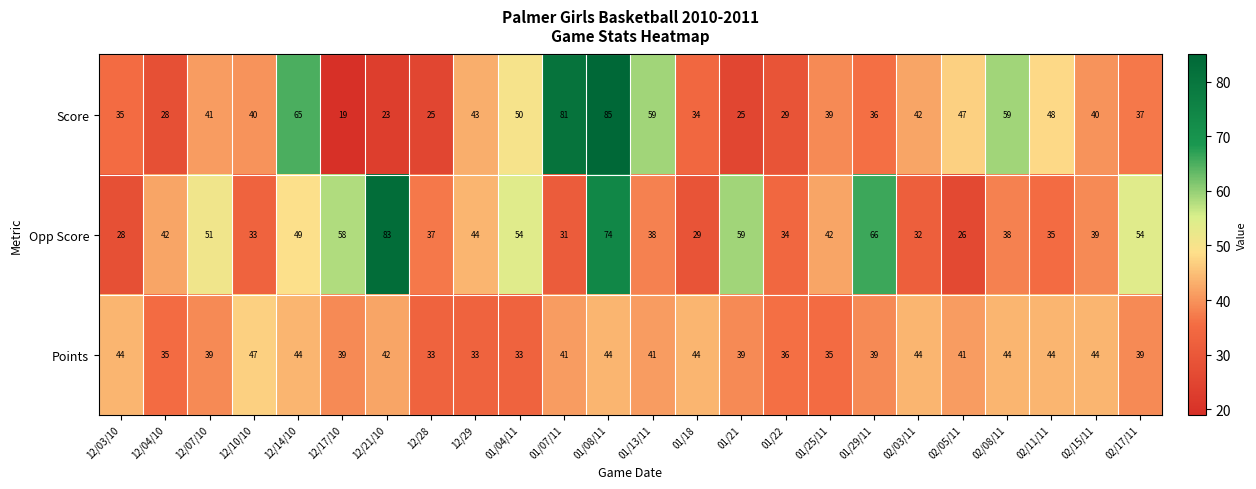

What is the difference between the maximum and minimum values in the Score series?

66